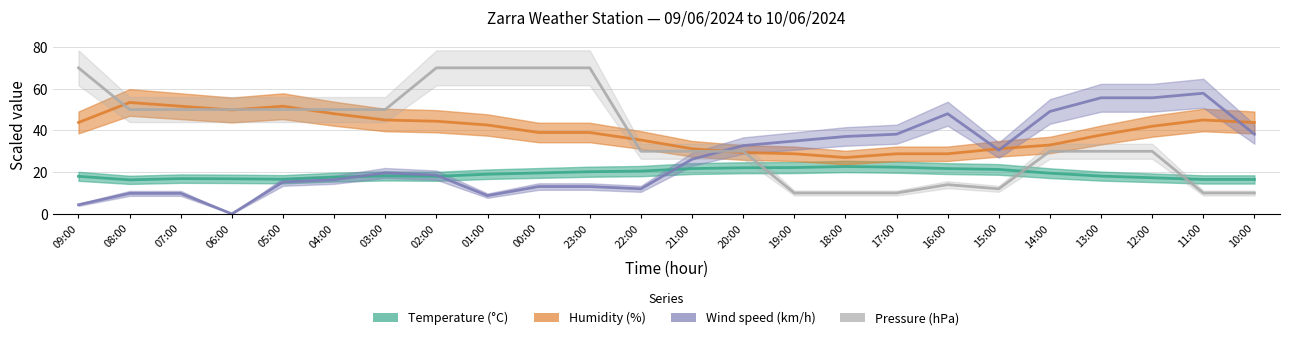

What is the difference between the second highest and minimum values in the Humidity (%) series?

24.6